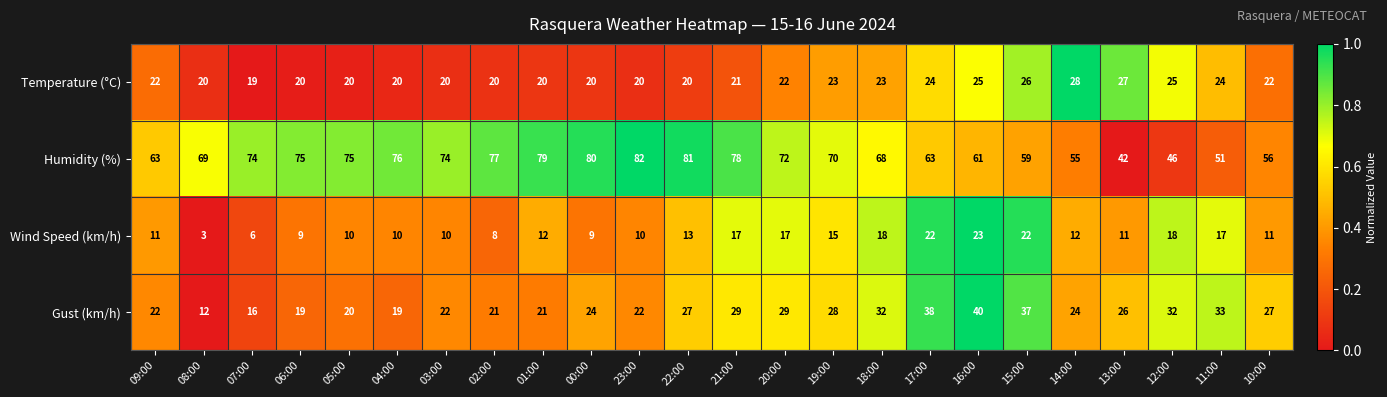

Which category has the highest value in the Temperature (°C) series?

14:00